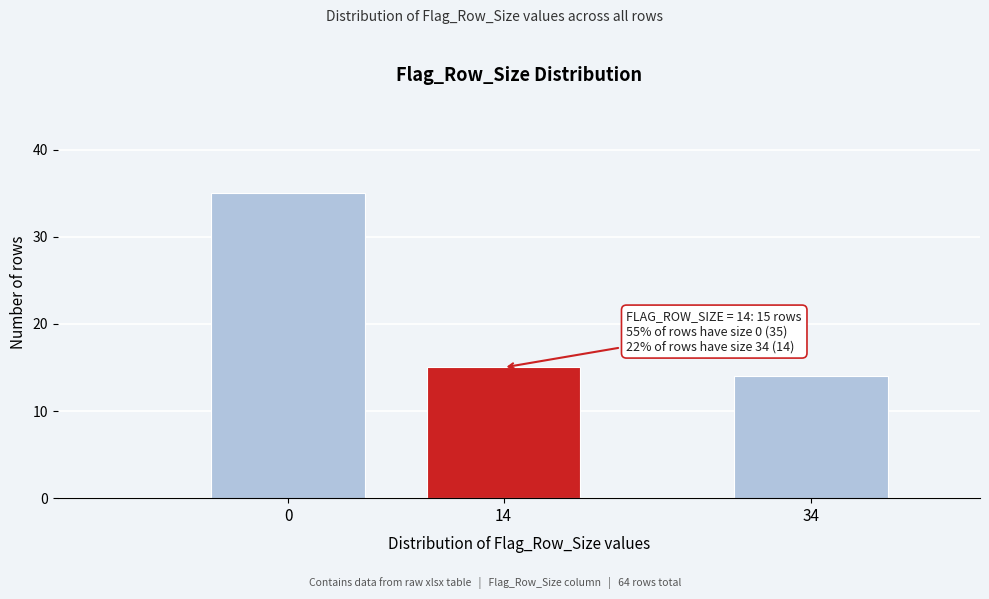

Reading left to right, transcribe all the data shown in this chart.

0=35	14=15	34=14